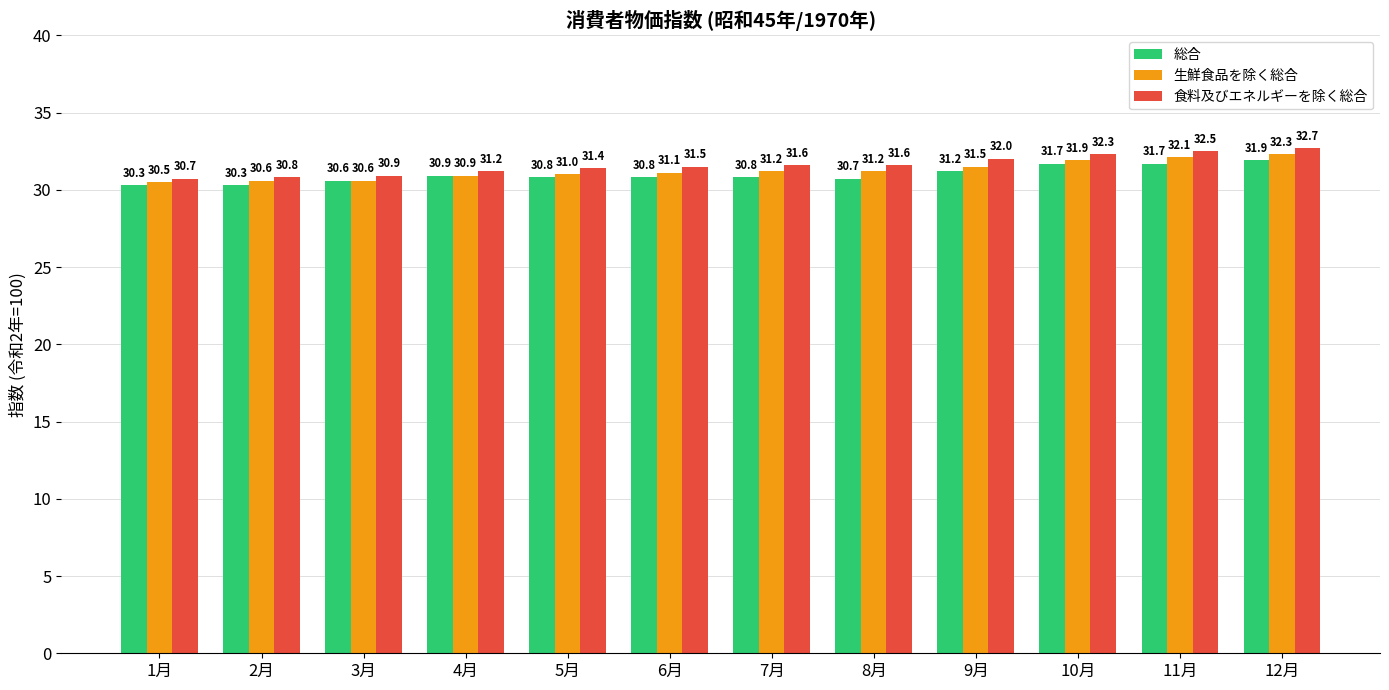

What value does the 生鮮食品を除く総合 series have at 4月?

30.9